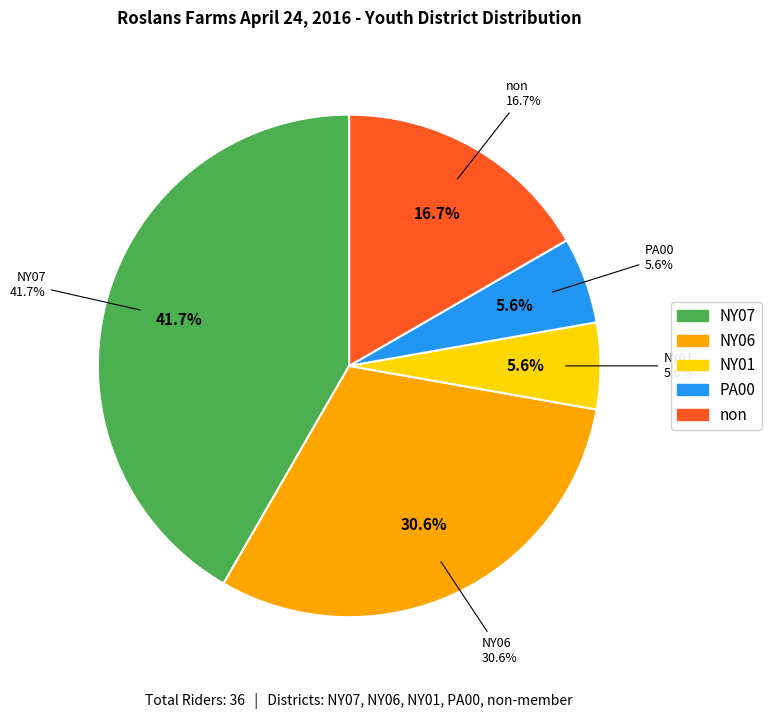

Rank the categories by value from highest to lowest.

NY07, NY06, non, NY01, PA00